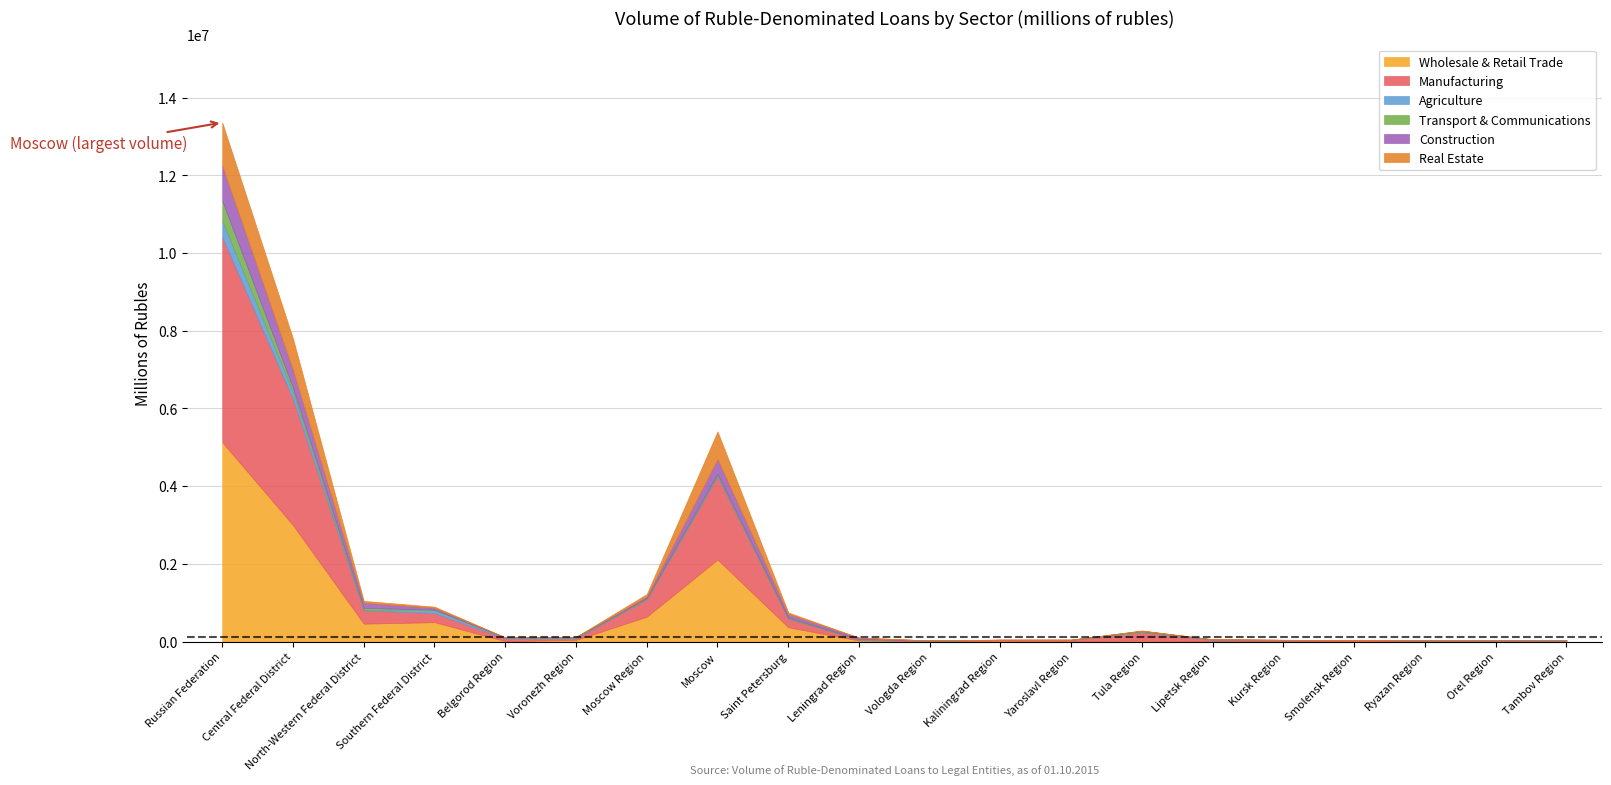

What is the maximum value for Wholesale & Retail Trade?

5132341